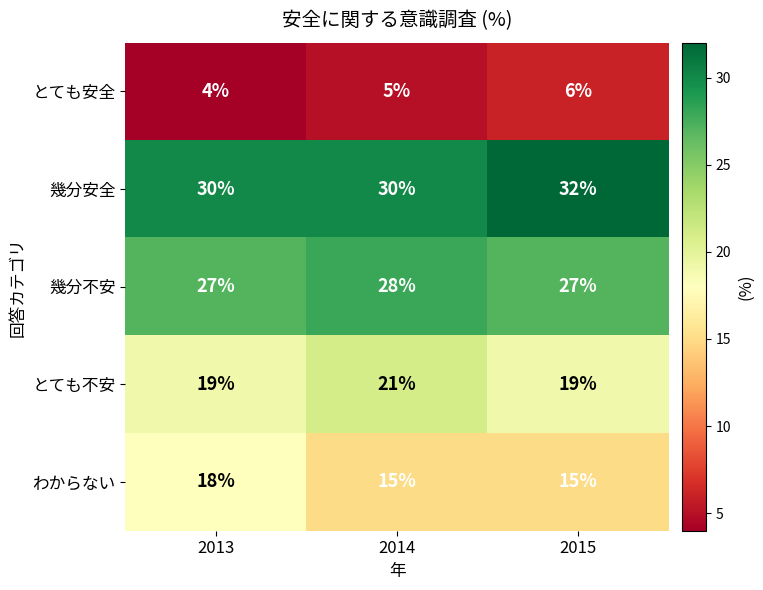

List the series in order of their peak value, highest first.

幾分安全, 幾分不安, とても不安, わからない, とても安全